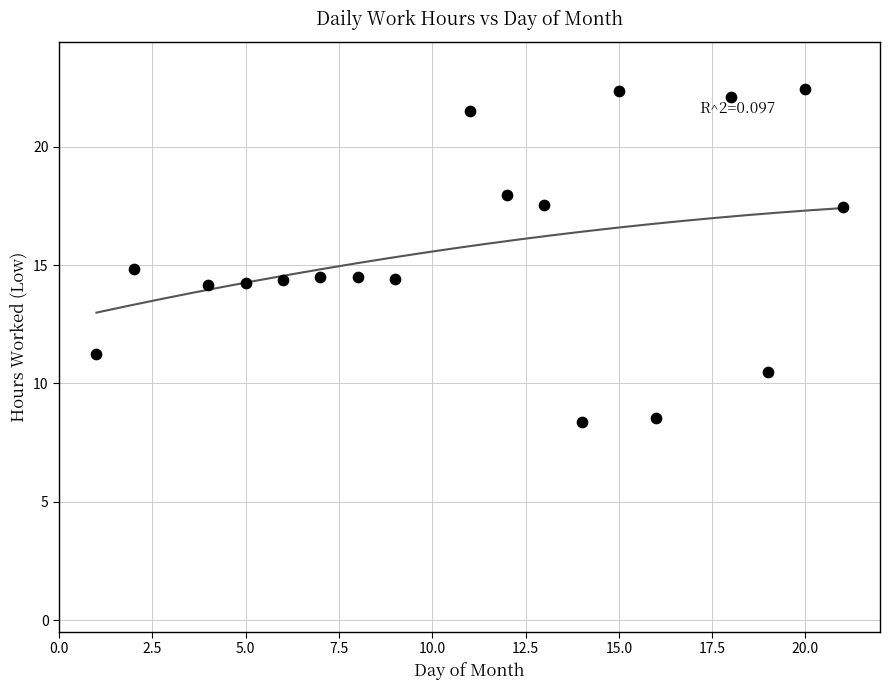

What is the range of Y values (max minus min)?

14.0